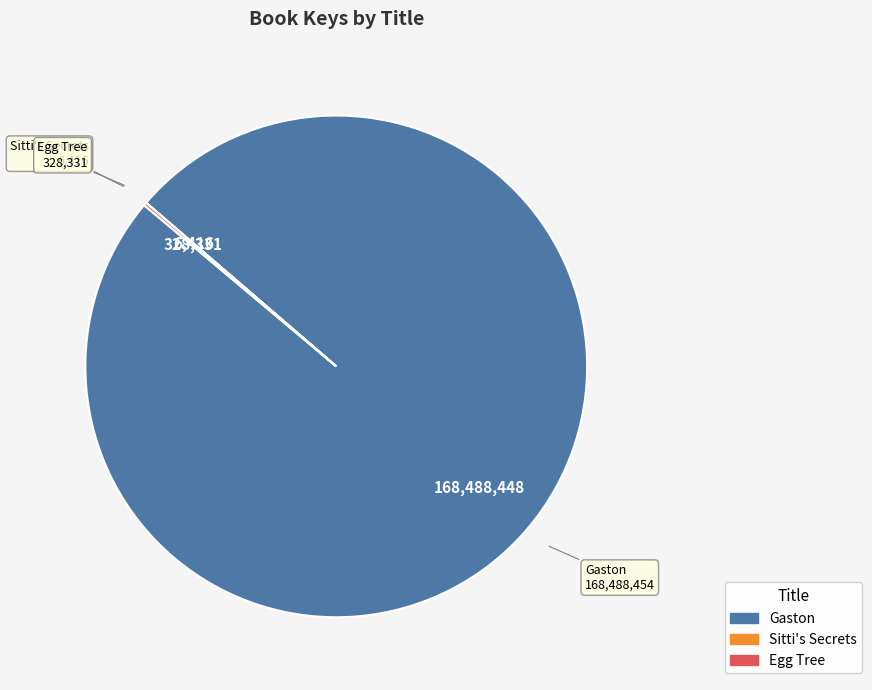

Is there any slice that represents more than half of the pie?

Yes